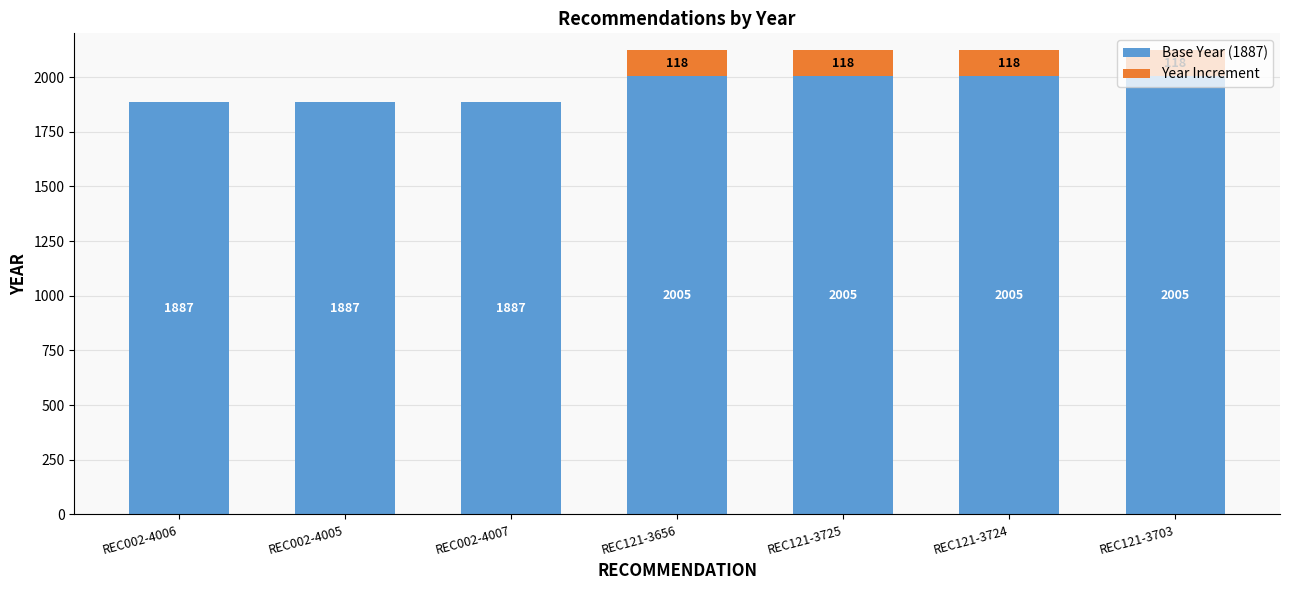

The value of Base Year (1887) at REC002-4006 is 2688. True or false?

False